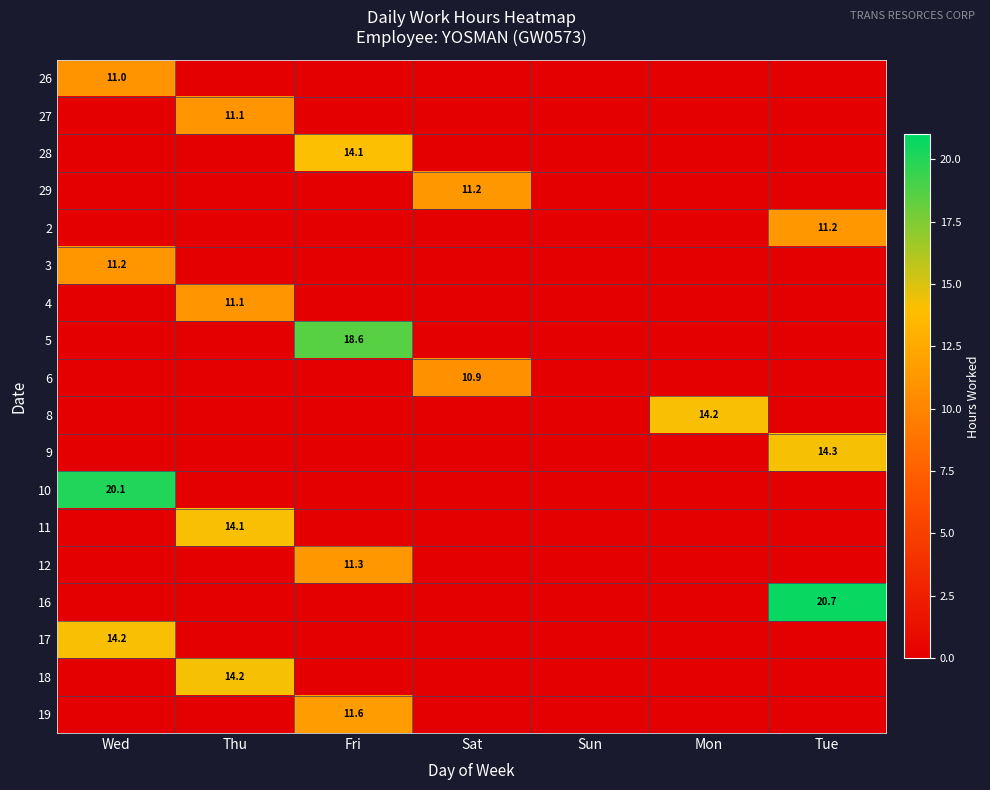

Is it true that 29 equals 19.0 at Sat?

False